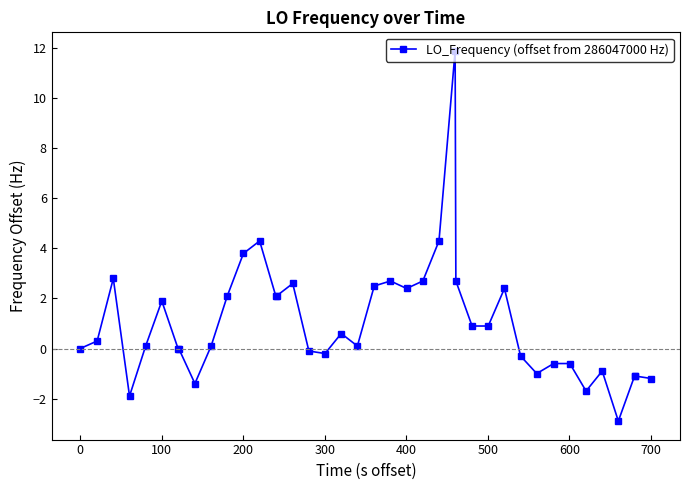

Reading right to left, extract all data points from this chart.

-1.2	-1.1	-1.1	-2.9	-0.9	-1.7	-0.6	-0.6	-1.0	-0.3	2.4	0.9	0.9	2.7	11.9	4.3	2.7	2.4	2.7	2.5	0.1	0.6	-0.2	-0.1	2.6	2.1	2.1	4.3	3.8	2.1	0.1	-1.4	0.0	0.0	1.9	0.1	-1.9	2.8	0.3	0.0